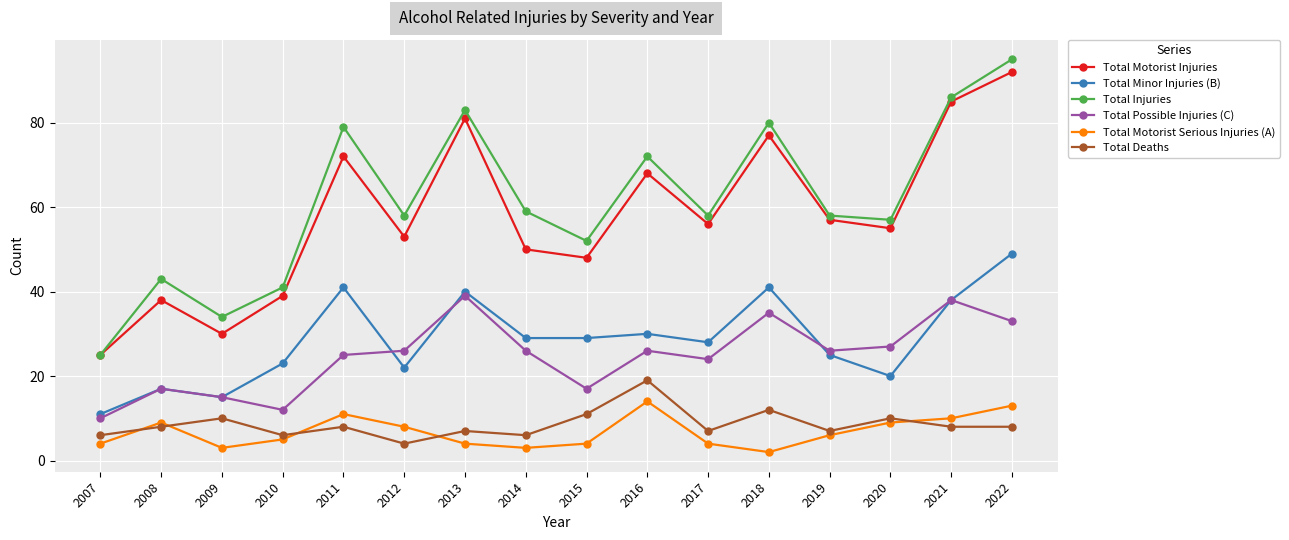

Where is Total Injuries nearest to the value 60?

2014